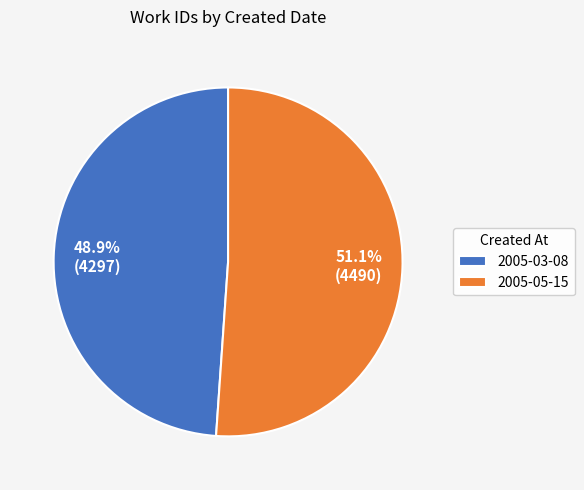

To the nearest percent, what is the average slice percentage?

50%